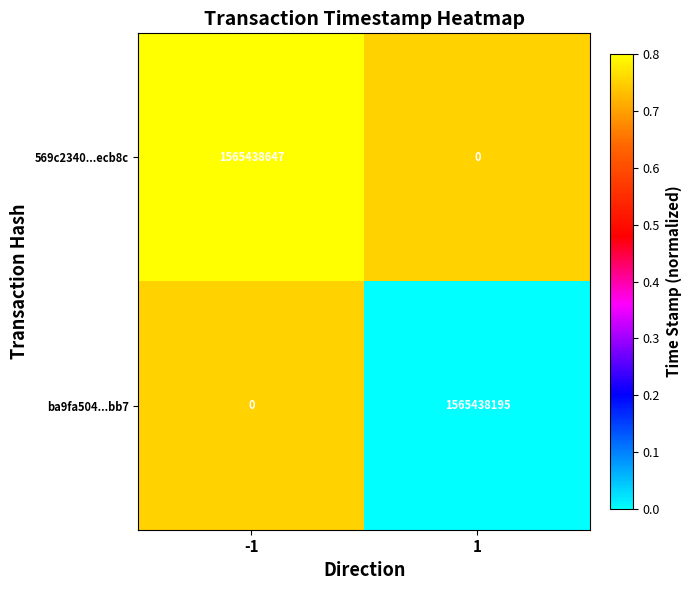

The ba9fa504...bb7 series shows 0 at -1. True or false?

True